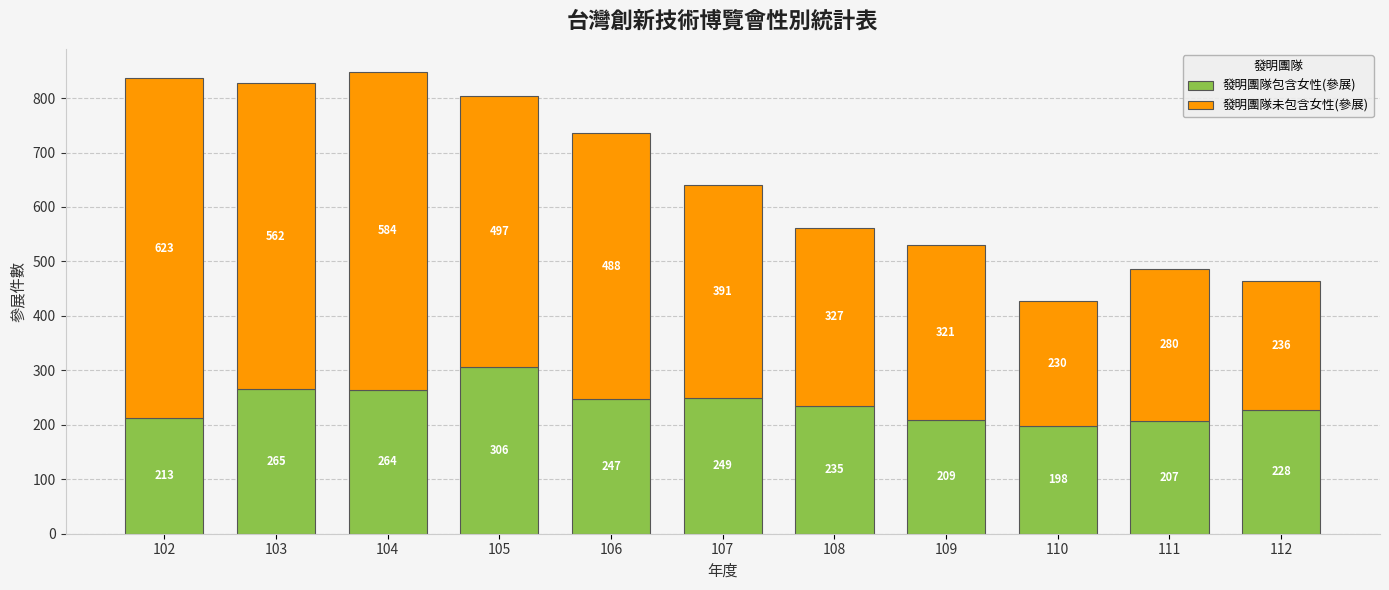

Does the chart contain any negative values?

No